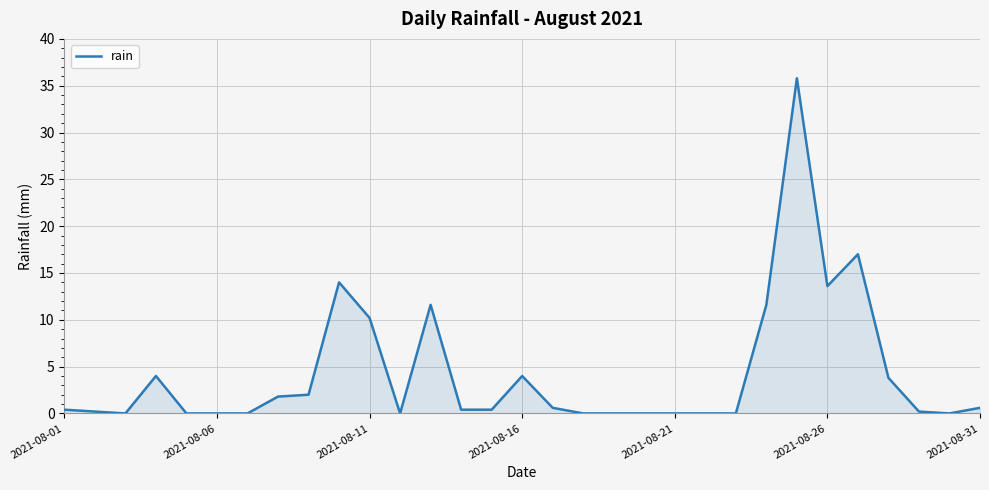

What is the greatest value displayed?

35.8